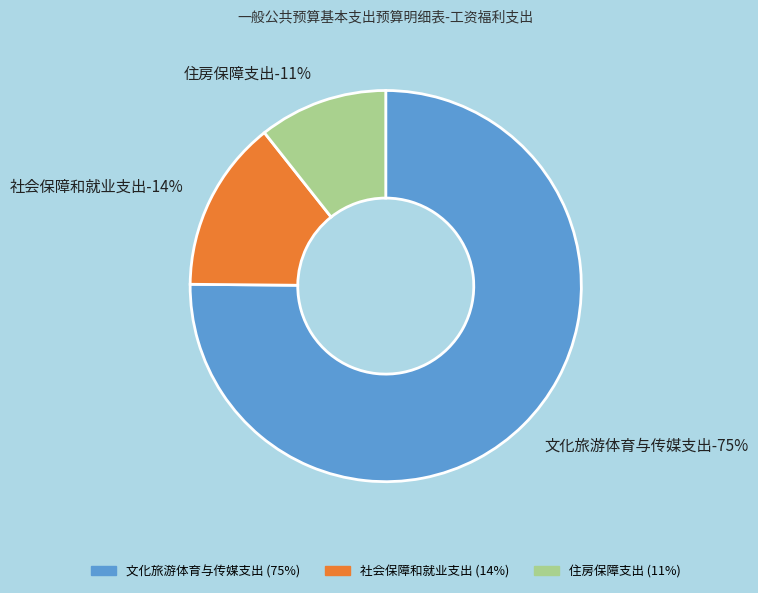

Rank the categories by value from highest to lowest.

文化旅游体育与传媒支出, 社会保障和就业支出, 住房保障支出